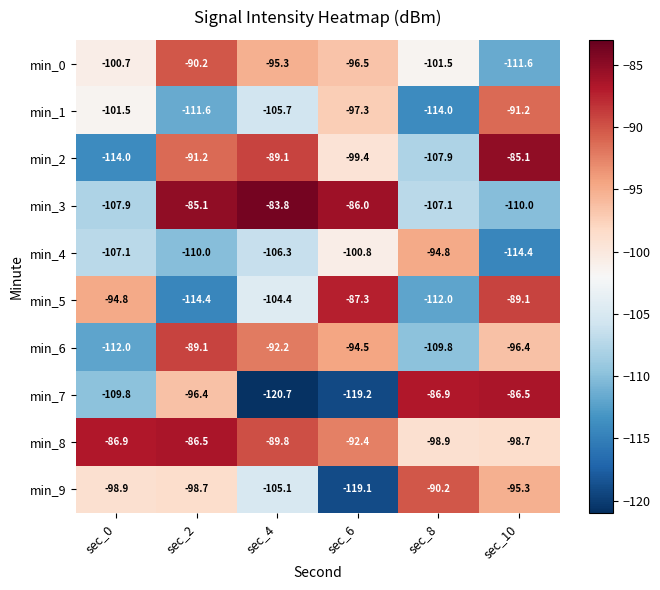

What is the difference between the min_5 values at sec_6 and sec_8?

24.7